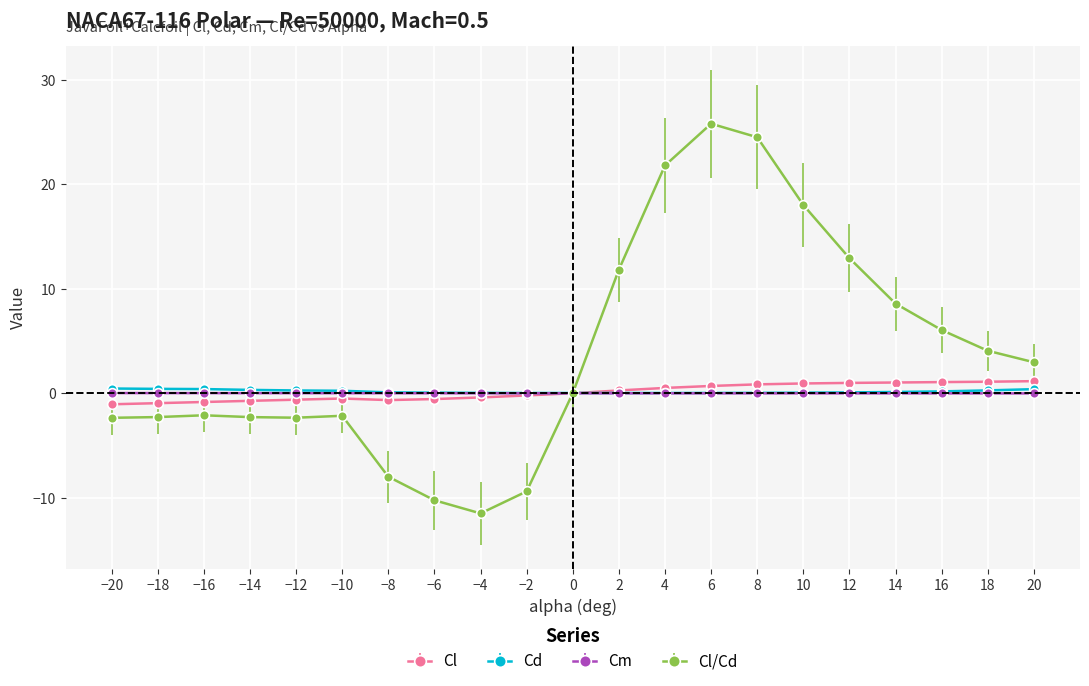

How many distinct data groups are displayed?

4